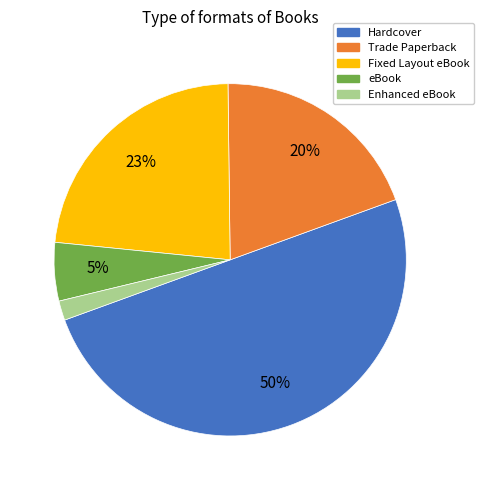

How many segments does this pie chart have?

5